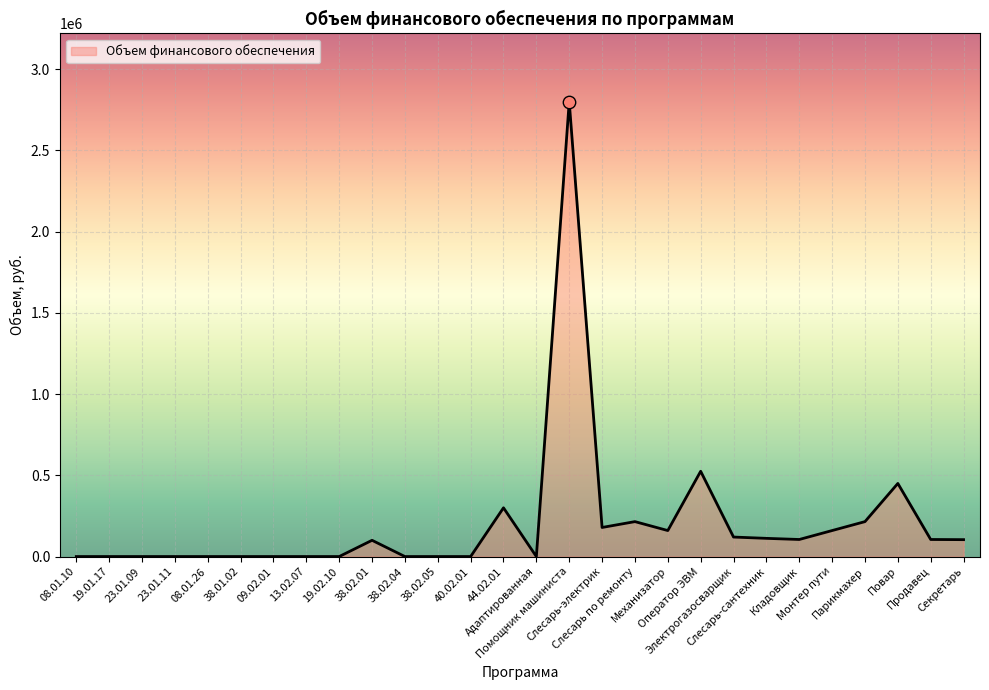

What is the change in value from 23.01.11 to Оператор ЭВМ?

+525000